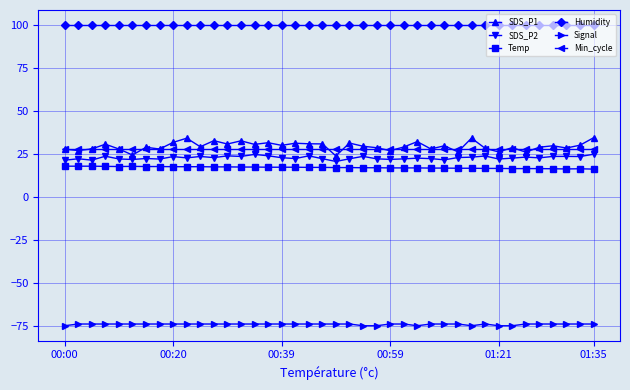

True or false: Signal and Humidity cross at least once.

False